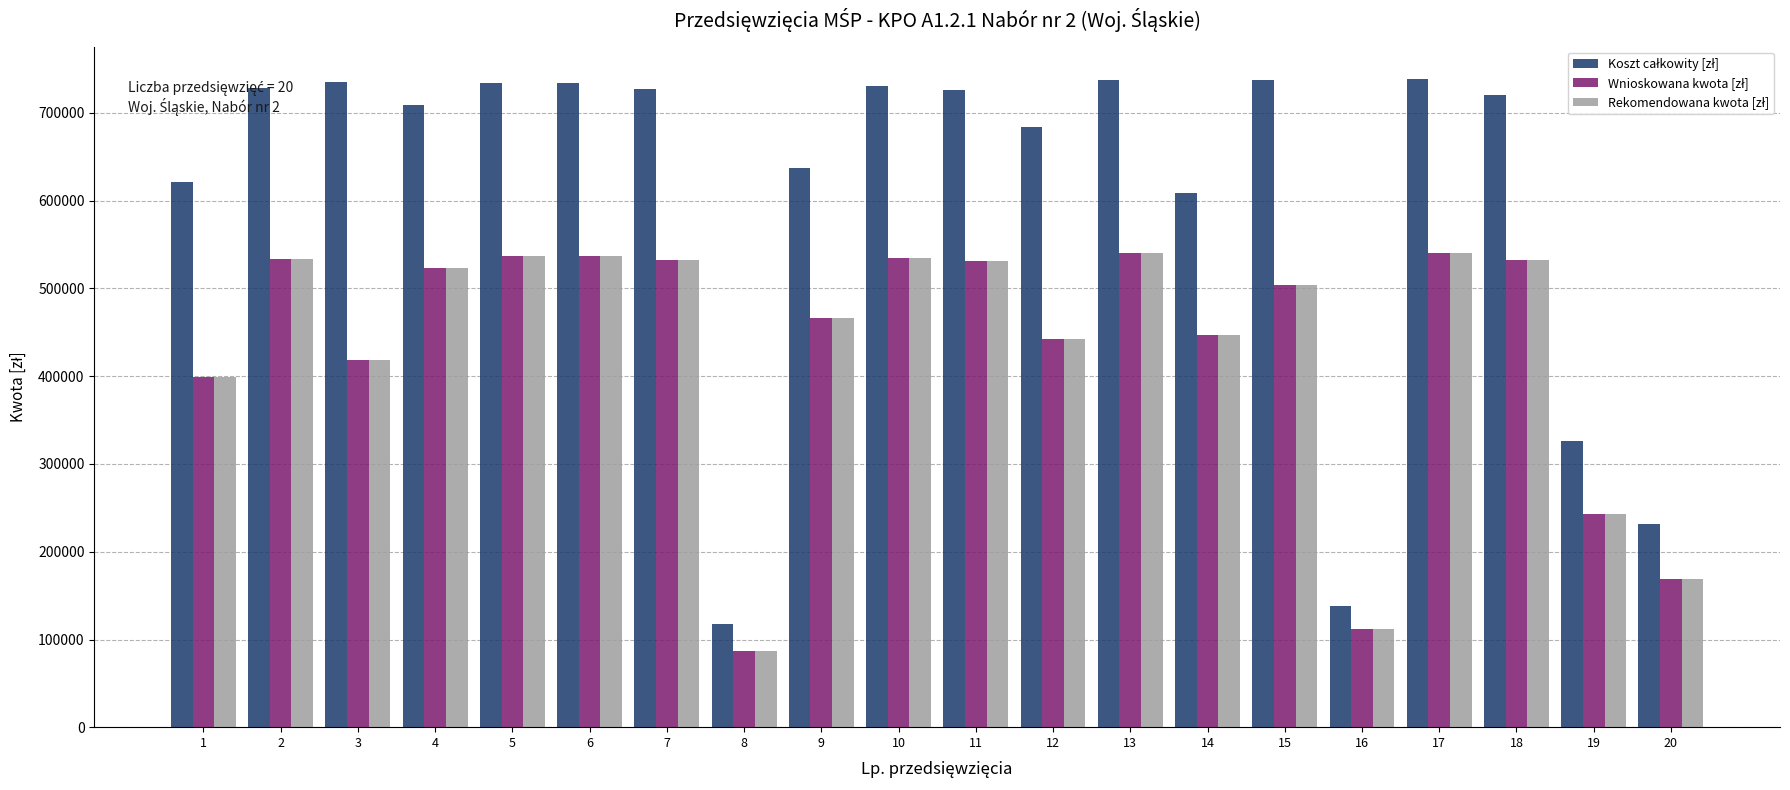

What is the smallest value displayed?

86400.0